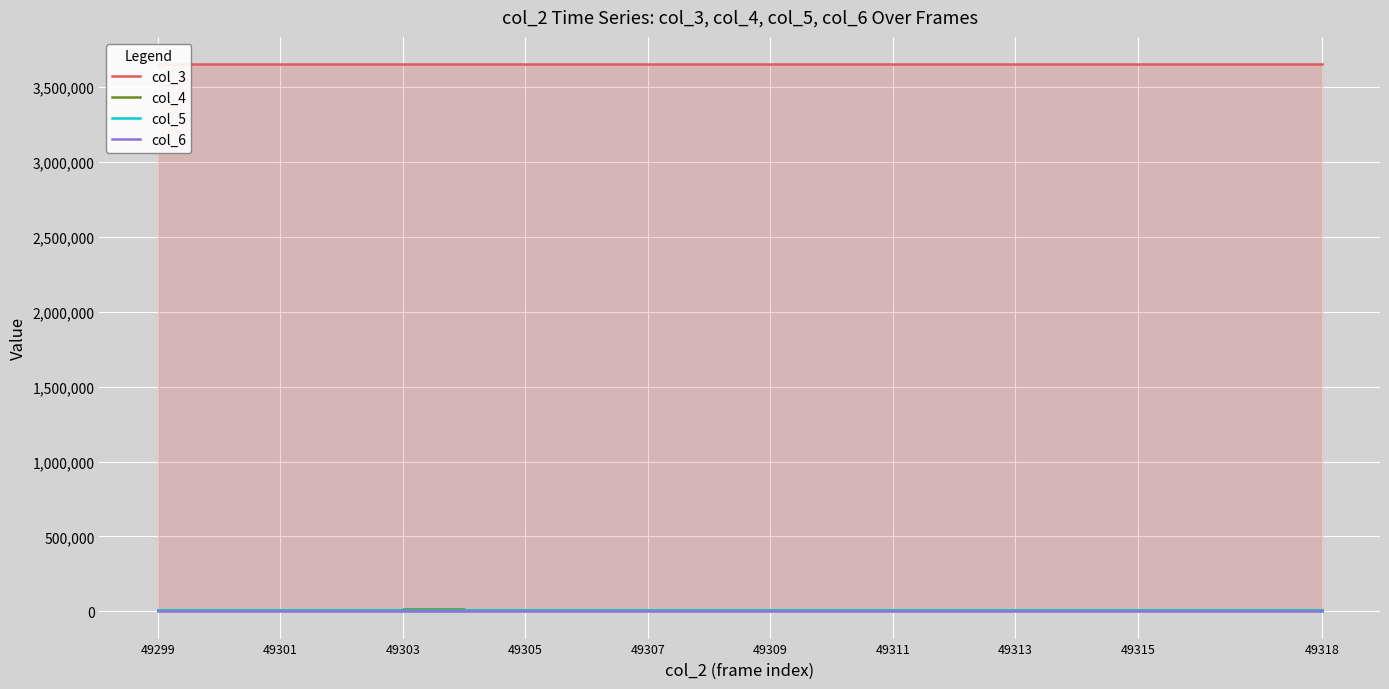

What is the difference between the maximum and minimum values in the col_3 series?

214